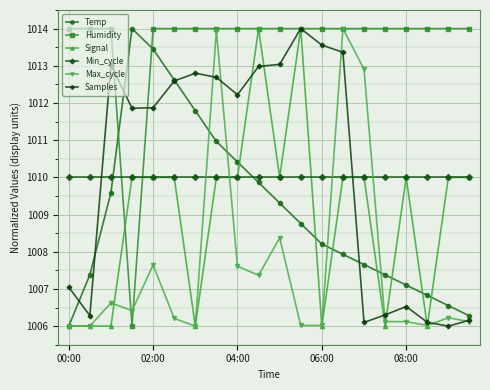

True or false: Samples has more than 1 points higher than both neighbors.

True